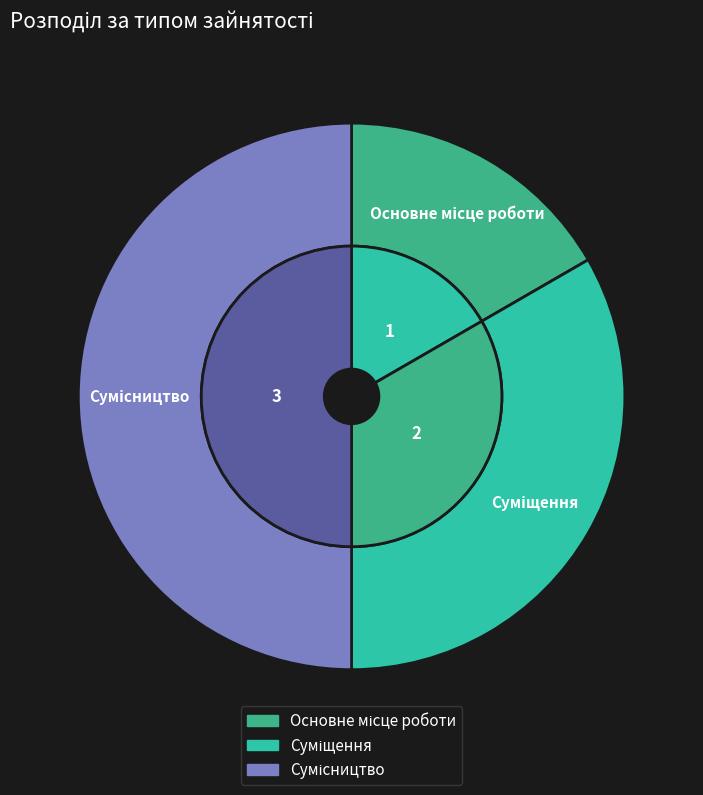

Which slice is the largest?

Сумісництво